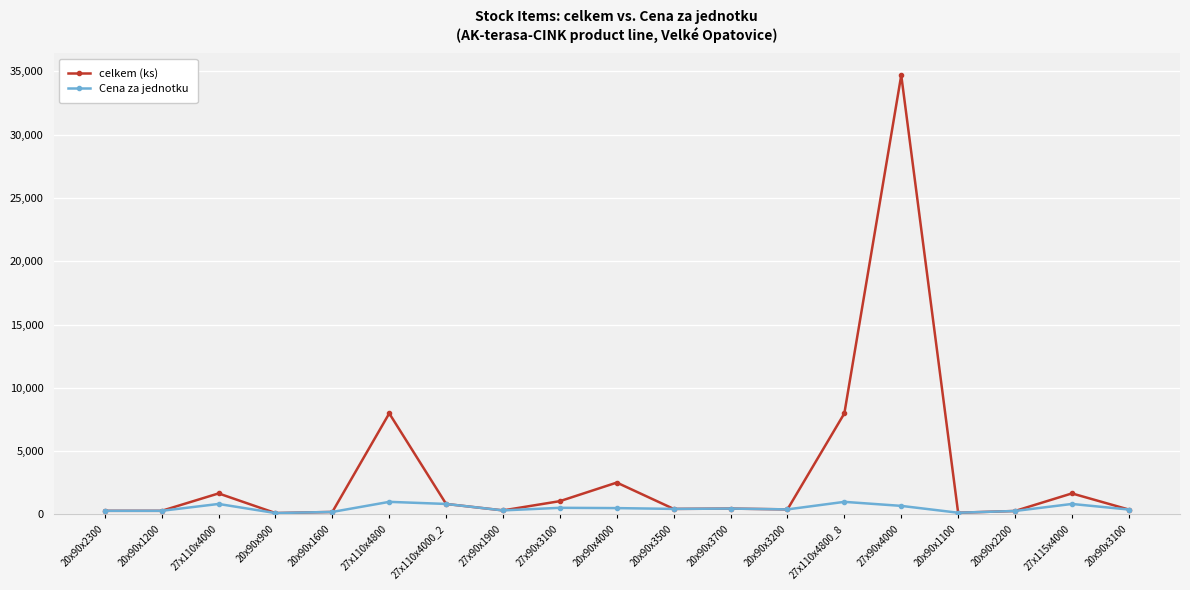

What position from the left is 20x90x2300?

1